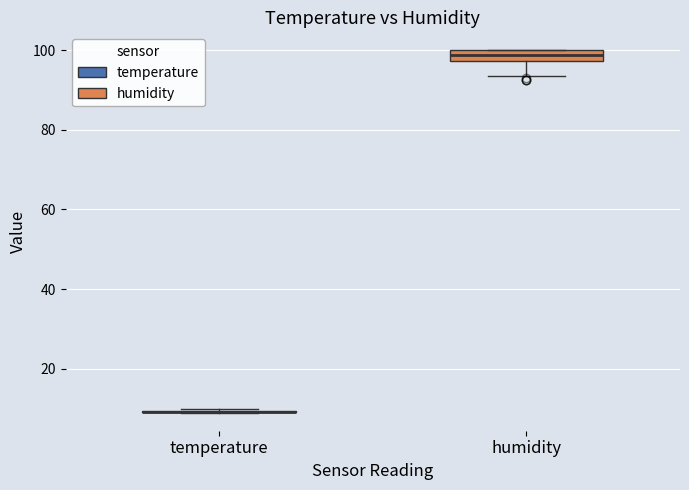

Comparing the boxes themselves (not the whiskers), which one is the tallest?

humidity